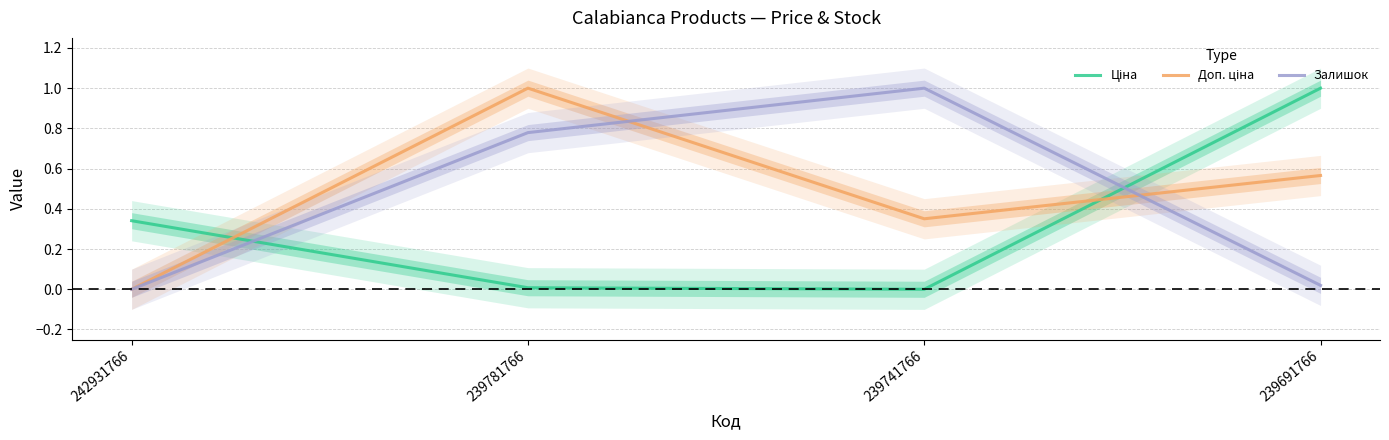

At how many categories does at least one series exceed 0?

4